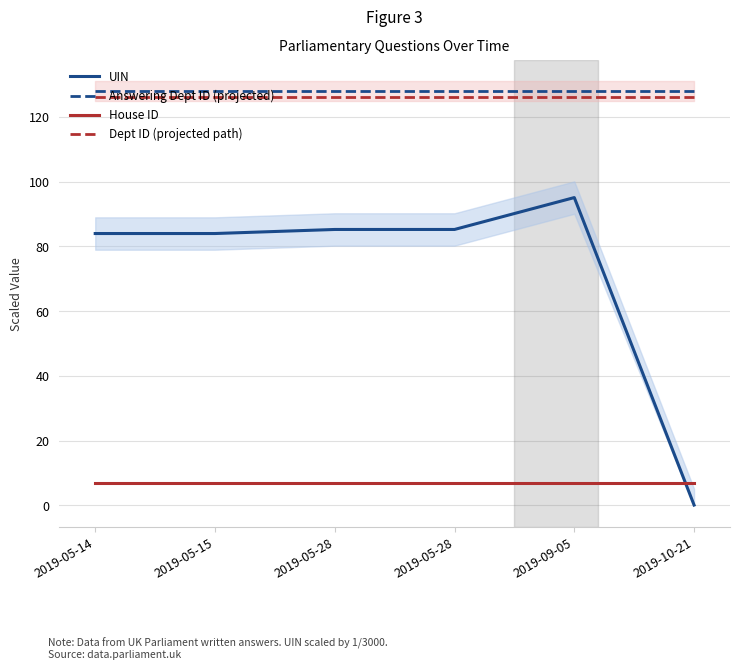

What is the difference between the maximum and minimum values in the UIN series?

94.9